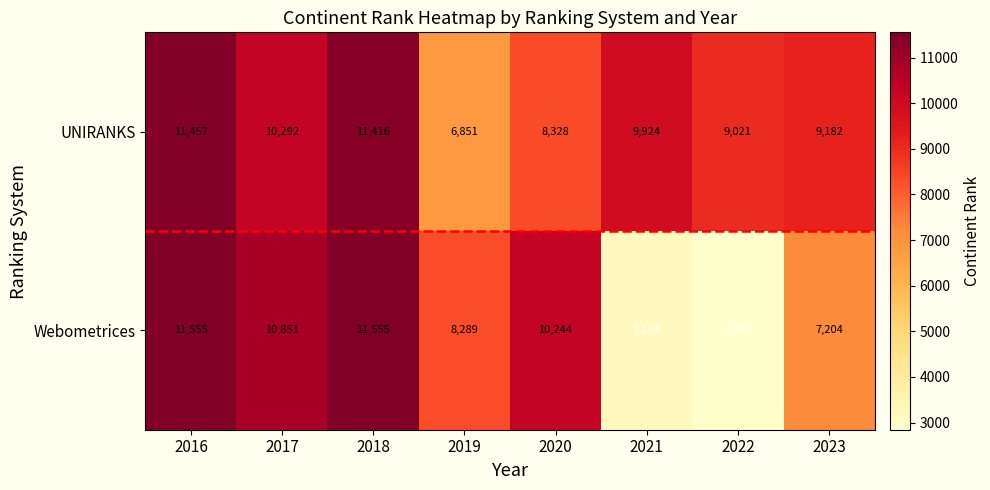

The value of UNIRANKS at 2016 is 19143. True or false?

False